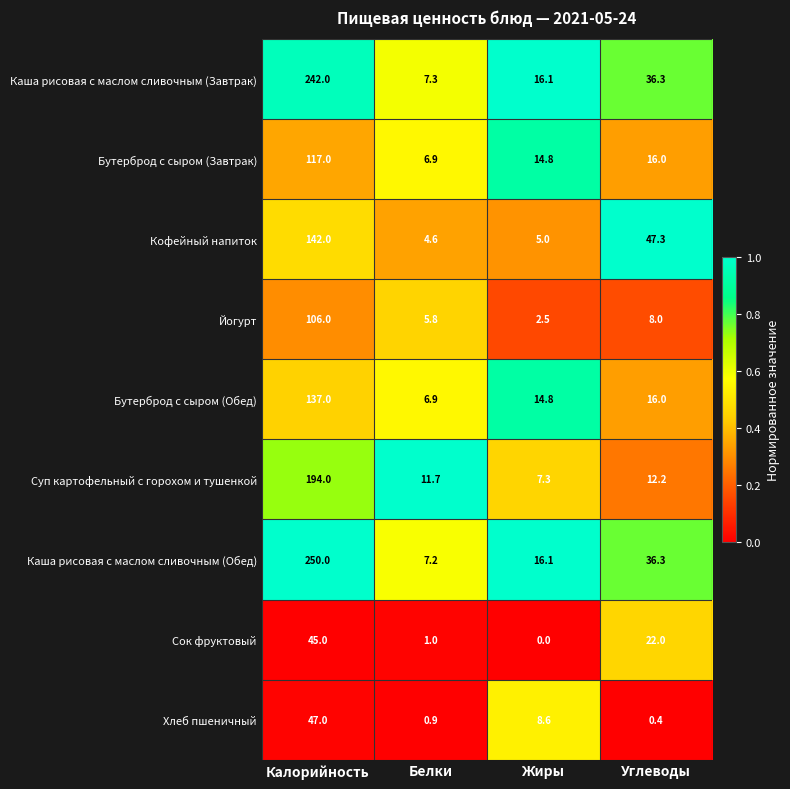

At which category is the sum across all series the highest?

Калорийность